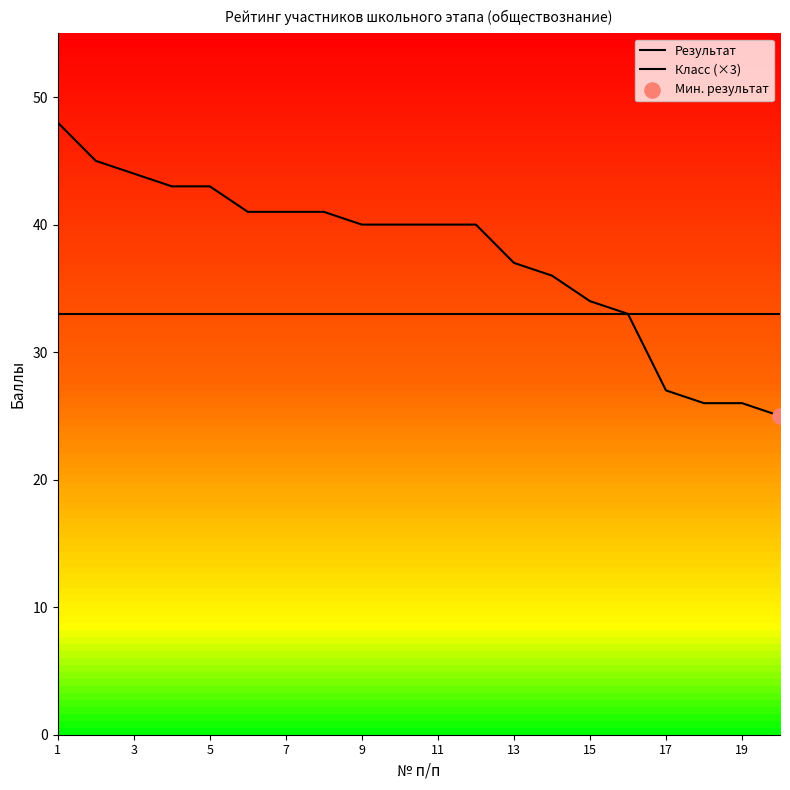

At which category is the sum across all series the highest?

1